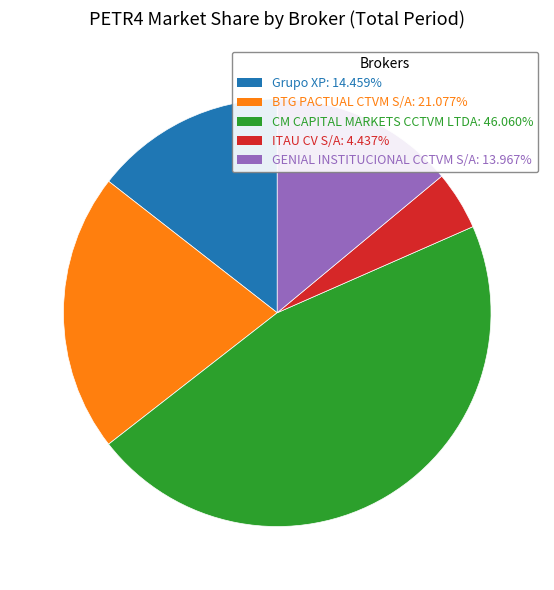

The BTG PACTUAL CTVM S/A slice represents 7% of the pie. True or false?

False